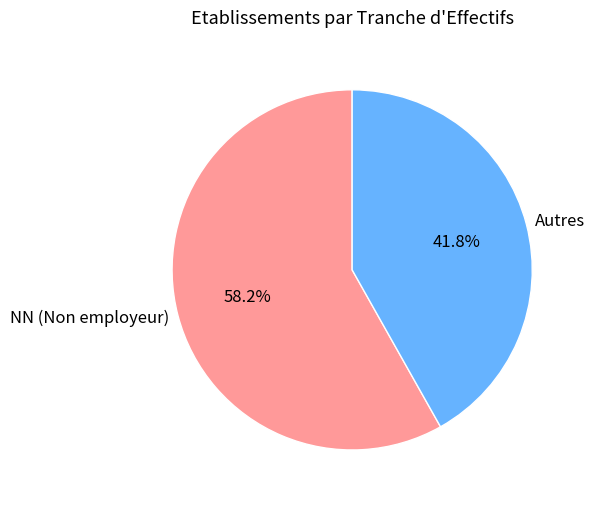

Does any single category account for the majority?

Yes